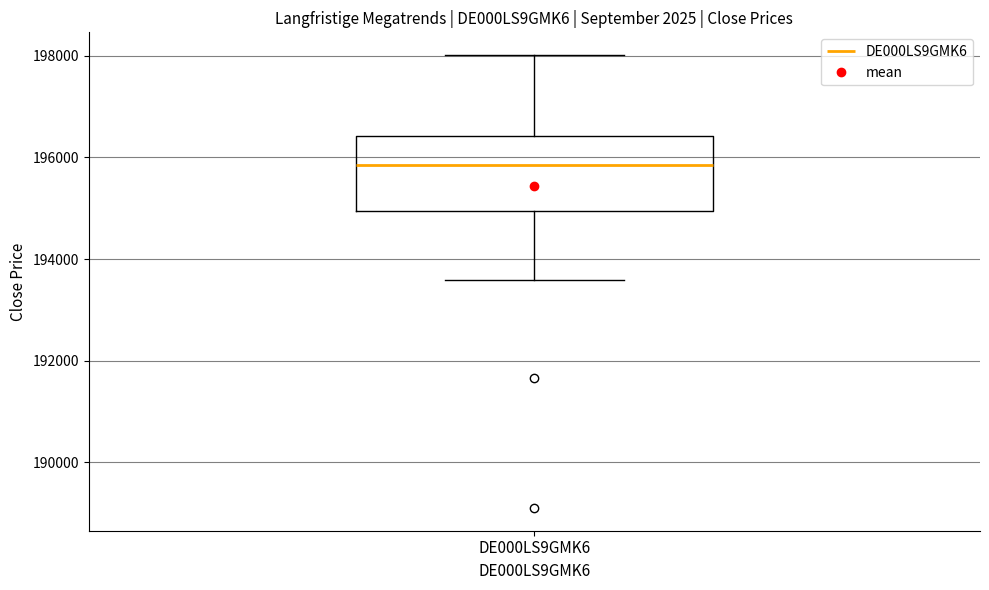

Where does the upper whisker of the box for DE000LS9GMK6 end on the y-axis? The values are not printed on the chart, so give them approximately, as read against the axis.

198000